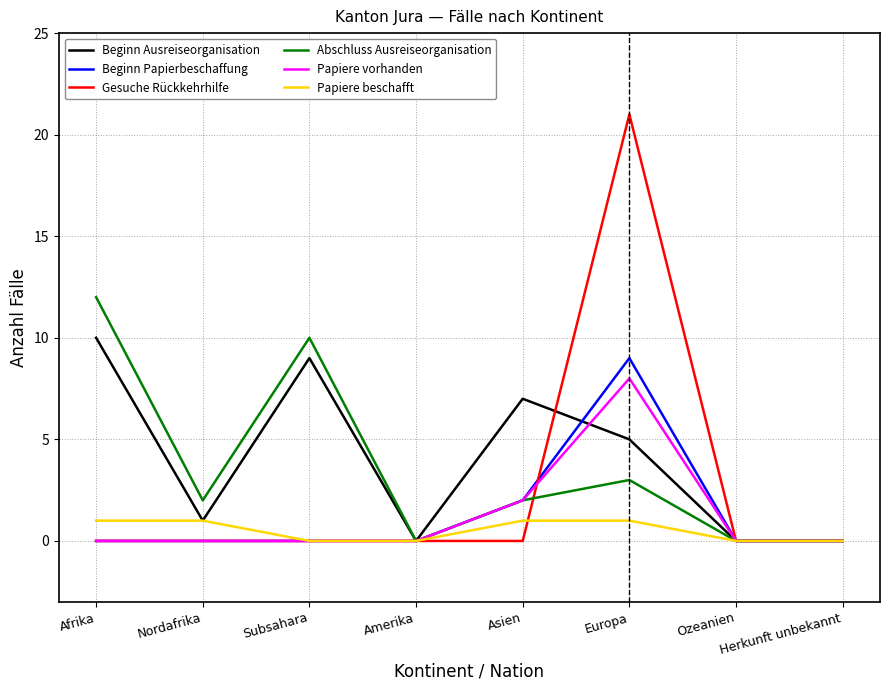

Which category has the highest value across all series?

Europa